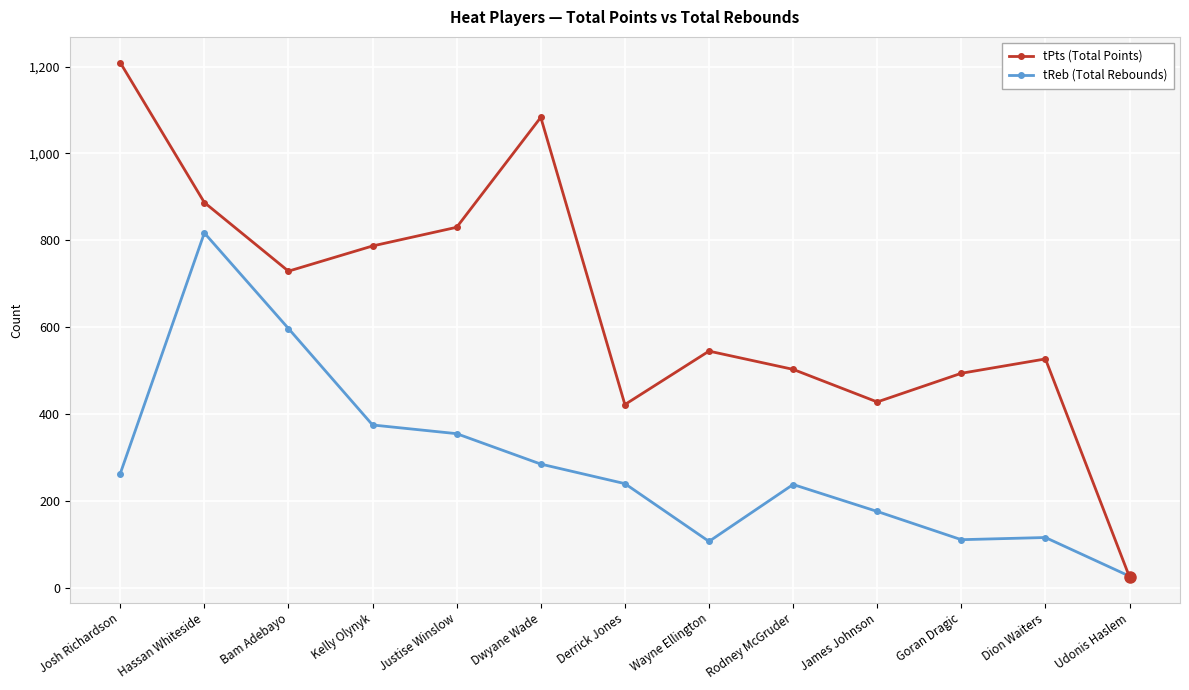

Which category has the highest value in the tPts (Total Points) series?

Josh Richardson